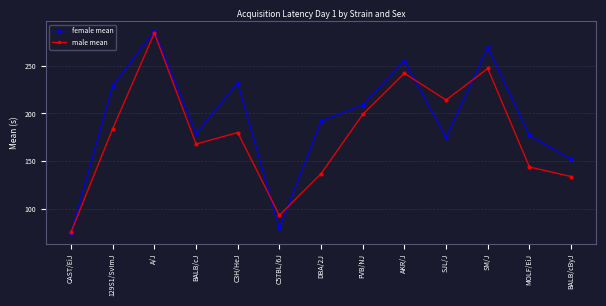

What is the lowest value of the female mean series?

74.3